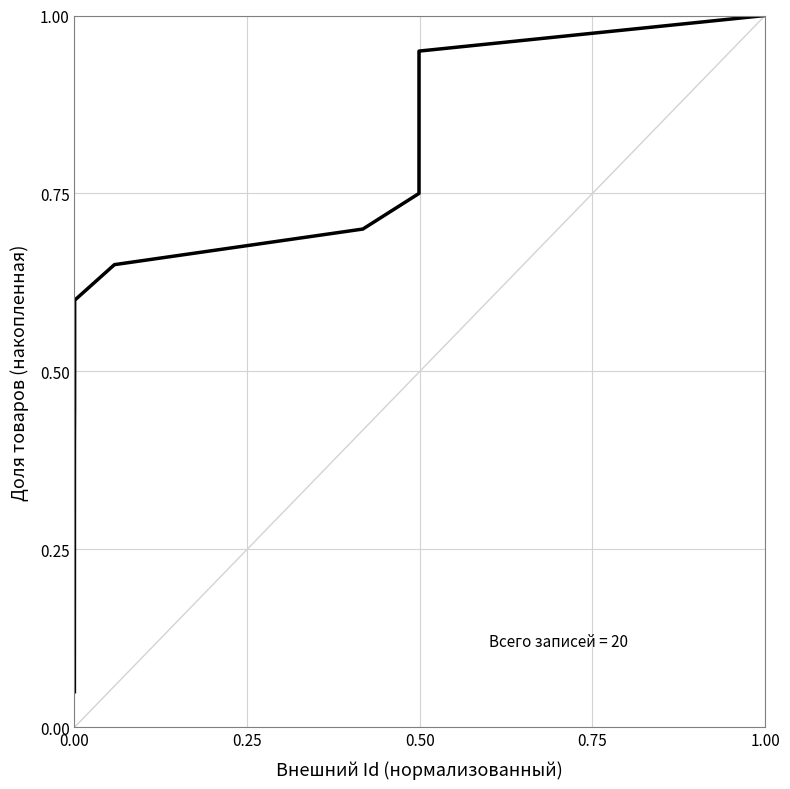

What is the greatest value displayed?

1.0